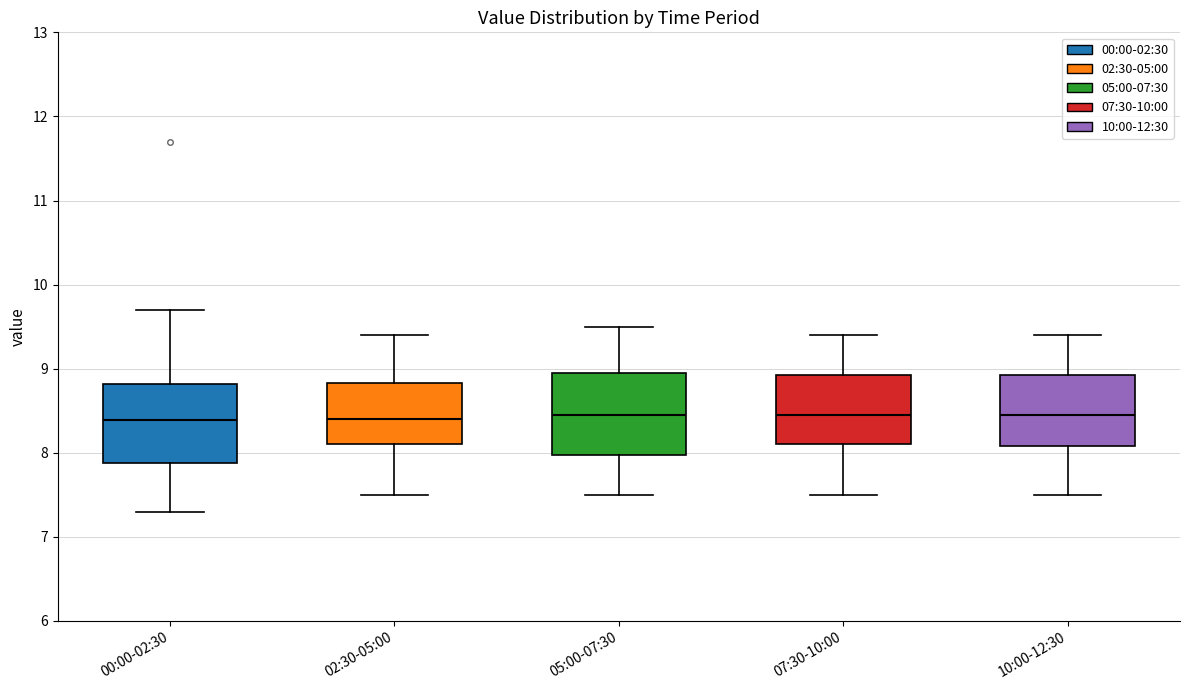

Reading left to right, transcribe this box plot: for each box, give where its median line is, the range the box spans, and where its two whiskers end, as read against the y-axis. The values are not printed on the chart, so give them approximately, as read against the axis.

00:00-02:30: median 8.4, box 7.9 to 8.8, whiskers 7.3 to 9.7
02:30-05:00: median 8.4, box 8.1 to 8.8, whiskers 7.5 to 9.4
05:00-07:30: median 8.5, box 8.0 to 9.0, whiskers 7.5 to 9.5
07:30-10:00: median 8.5, box 8.1 to 8.9, whiskers 7.5 to 9.4
10:00-12:30: median 8.5, box 8.1 to 8.9, whiskers 7.5 to 9.4